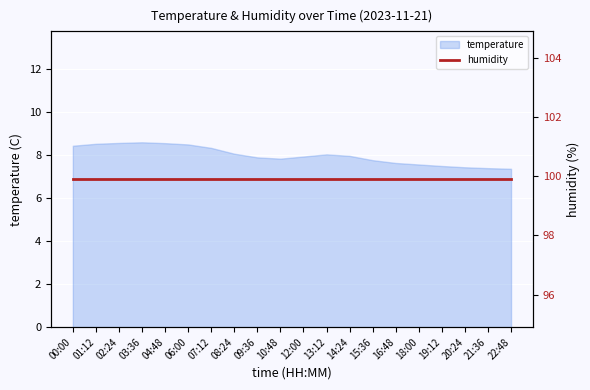

What position from the left is 20:24?

18